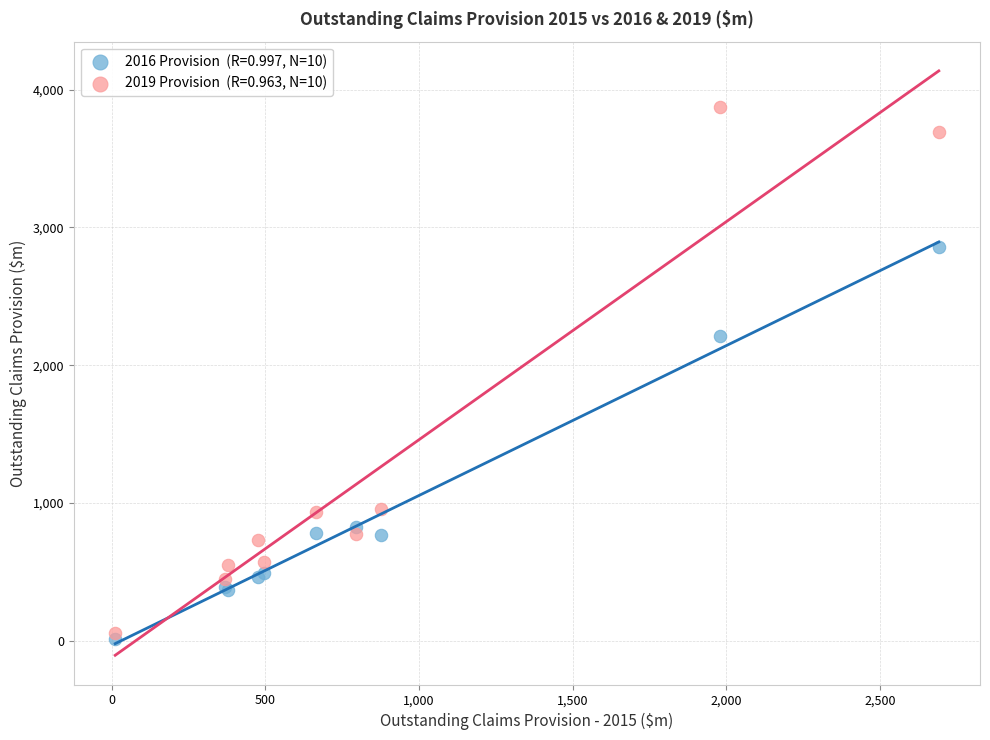

Across all series, what Y value is closest to 1940?

2215.5